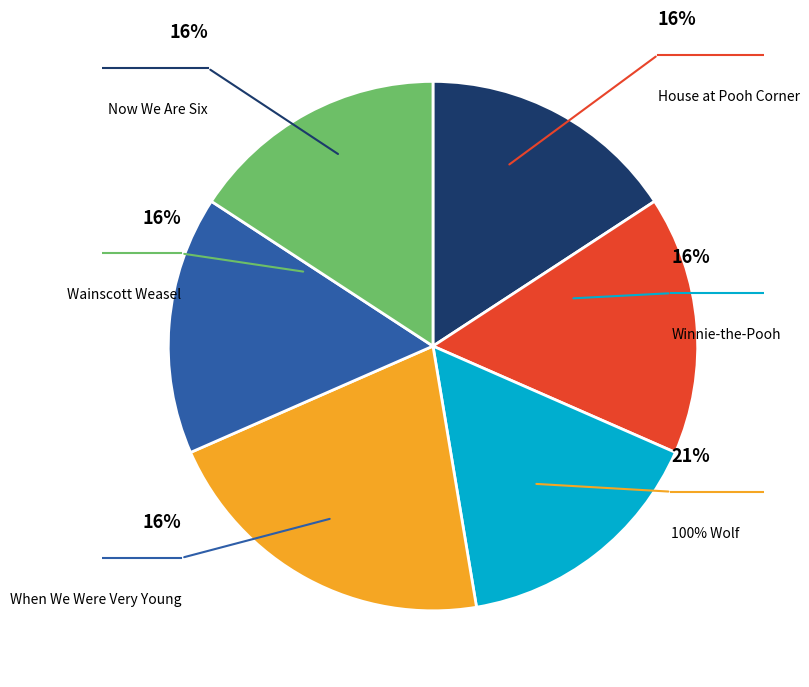

What is the smallest slice in the pie chart?

Now We Are Six